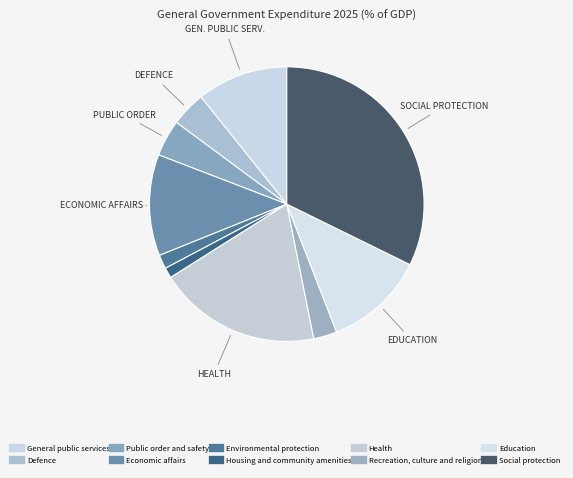

Which category has the smallest portion of the pie?

Housing and community amenities